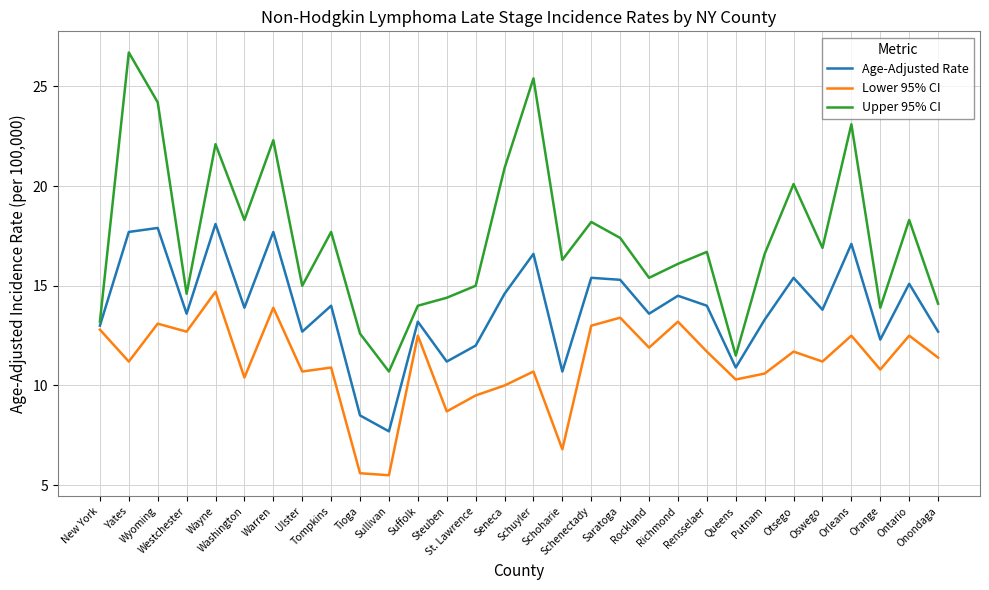

True or false: Age-Adjusted Rate and Upper 95% CI intersect in this chart.

False